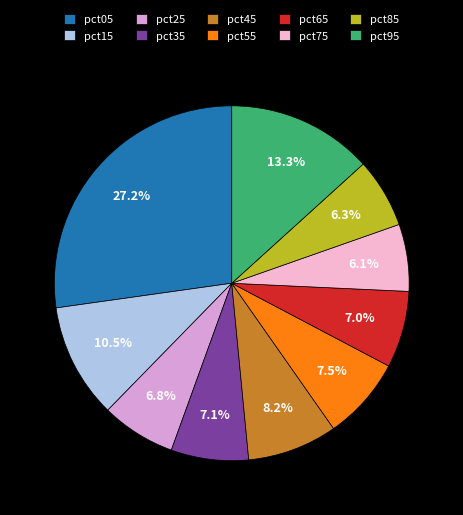

Does any single category account for the majority?

No